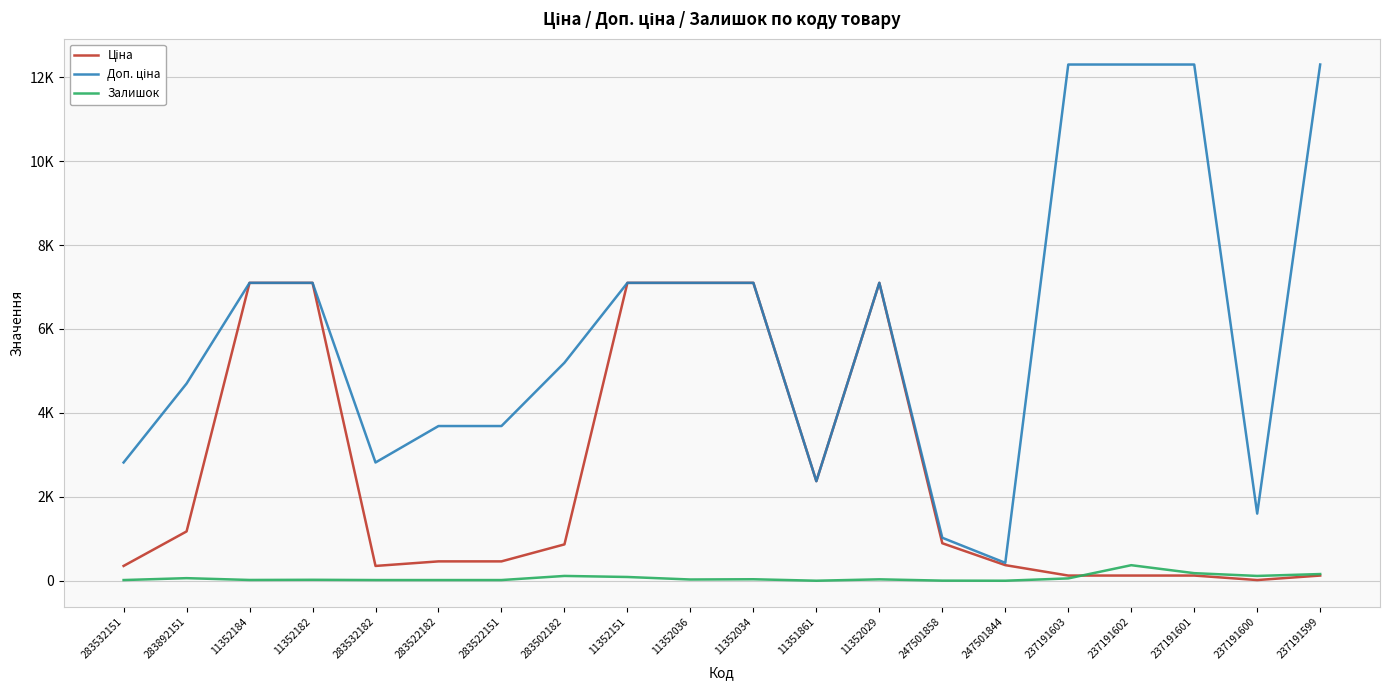

Is this an area chart (filled region under the line)?

No